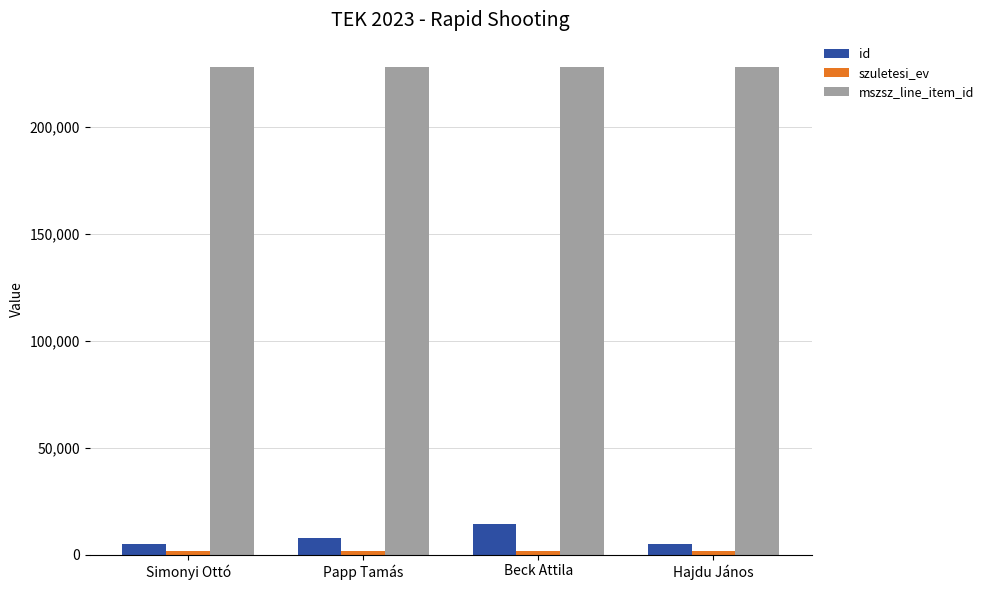

Which category has the highest value in the id series?

Beck Attila